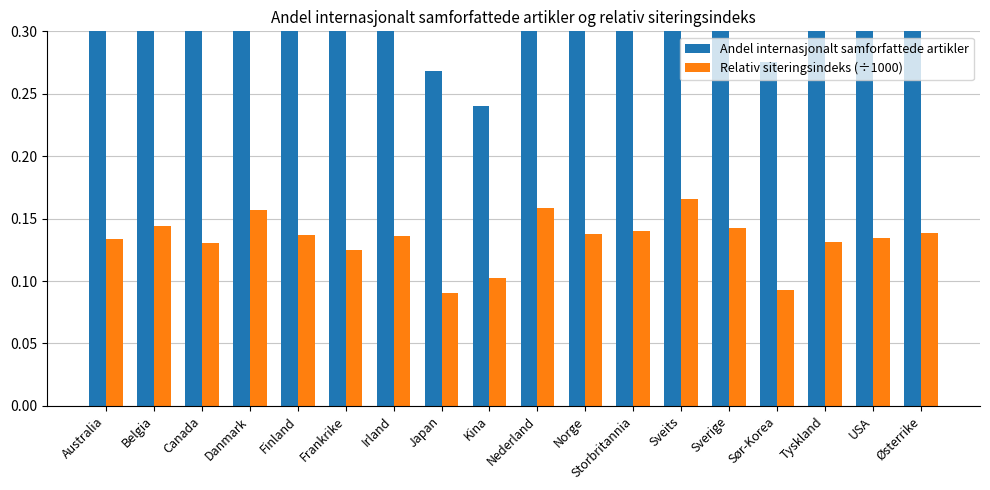

Where is Relativ siteringsindeks (÷1000) nearest to the value 0?

Japan